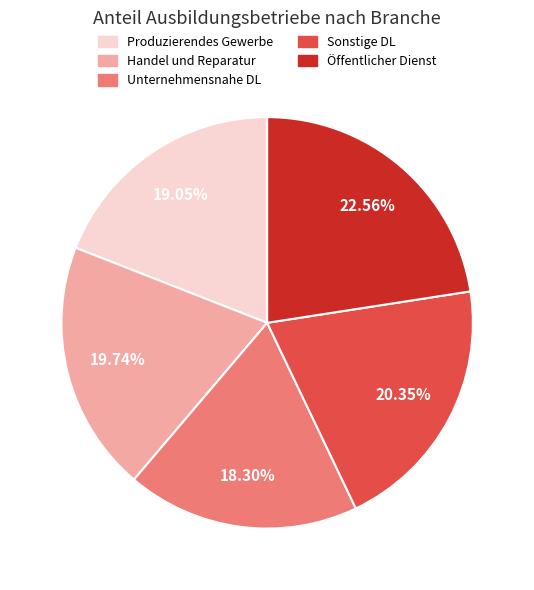

Does any single category account for the majority?

No